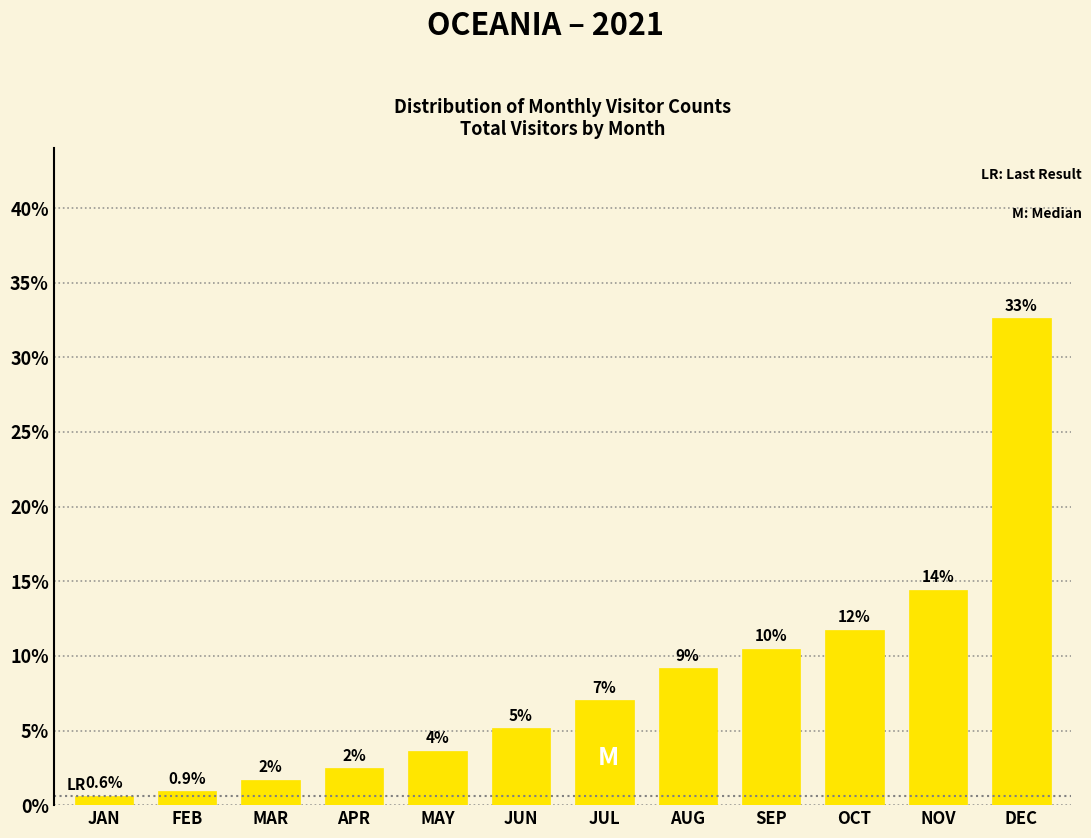

How many bars are there in total?

12